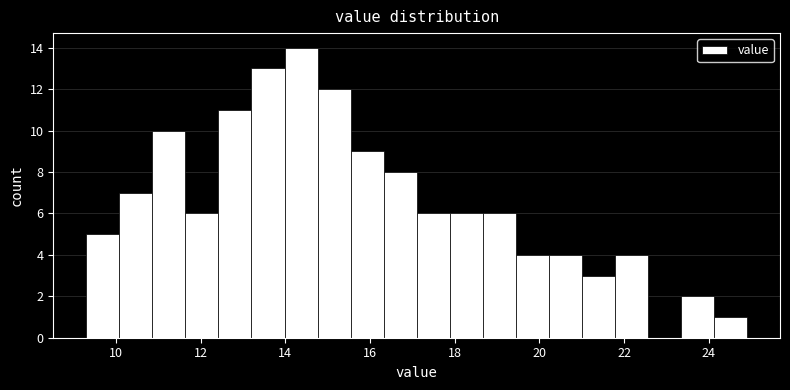

Read against the x-axis, roughly where is the centre of the tallest bar?

14.4